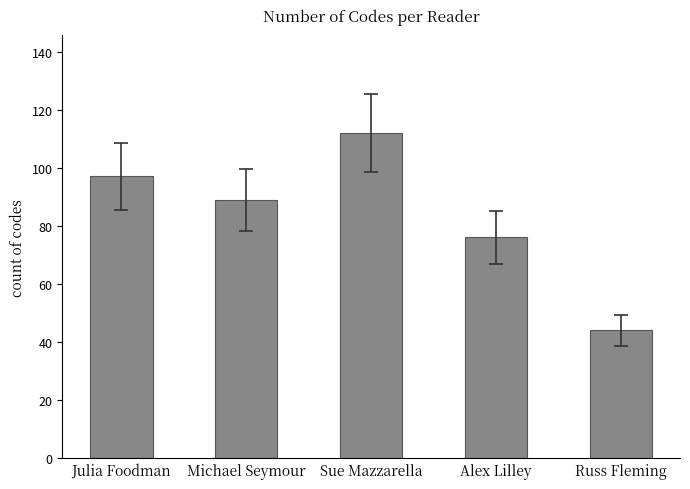

Reading left to right, what are all the values shown in this chart?

Julia Foodman=97	Michael Seymour=89	Sue Mazzarella=112	Alex Lilley=76	Russ Fleming=44